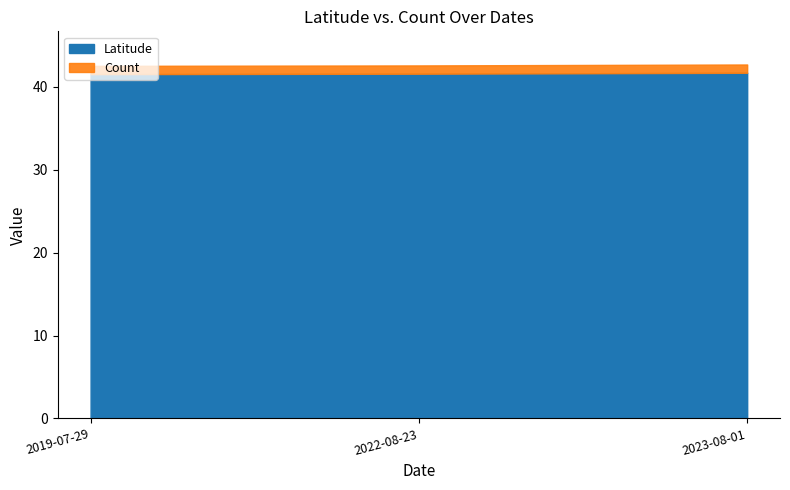

What is the minimum value shown in the chart?

1.0